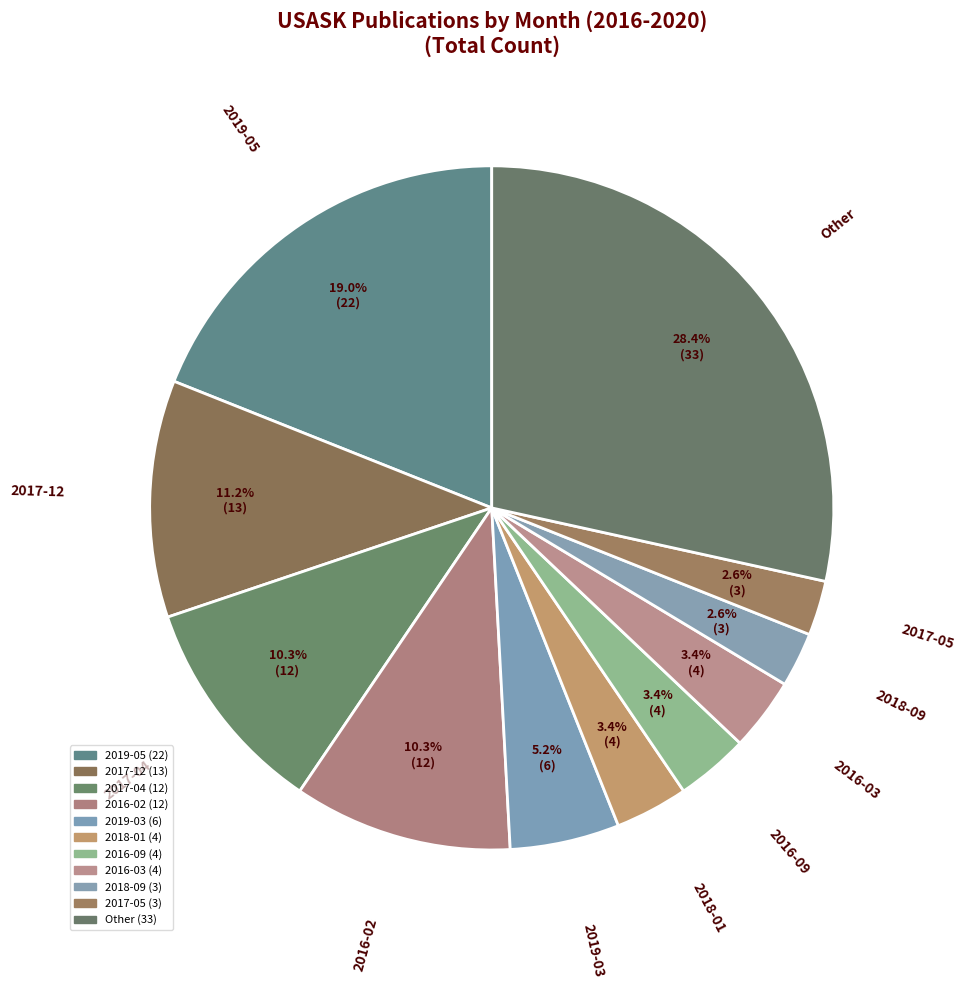

How many segments does this pie chart have?

11